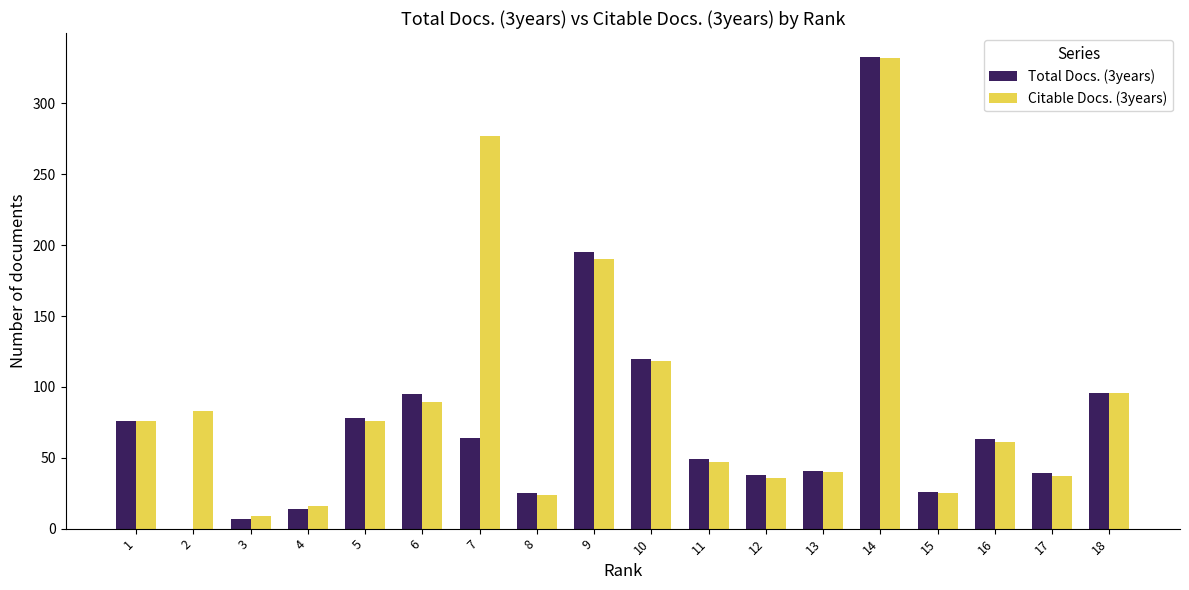

Which series changed the most between 8 and 12?

Total Docs. (3years)